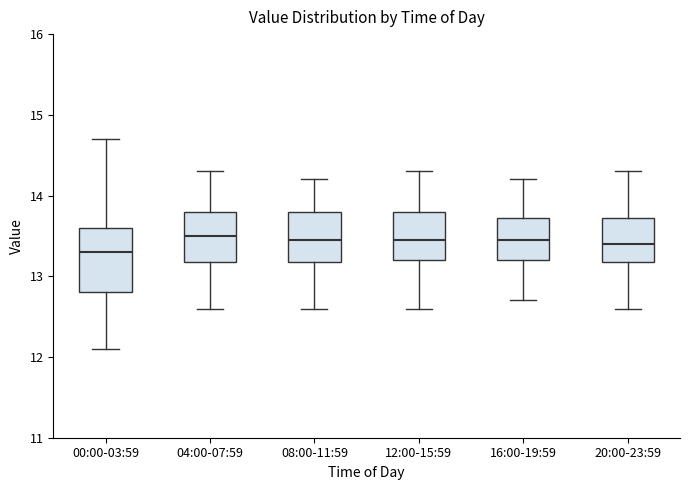

Where does the median line of the box for 04:00-07:59 sit on the y-axis? The values are not printed on the chart, so give them approximately, as read against the axis.

13.5